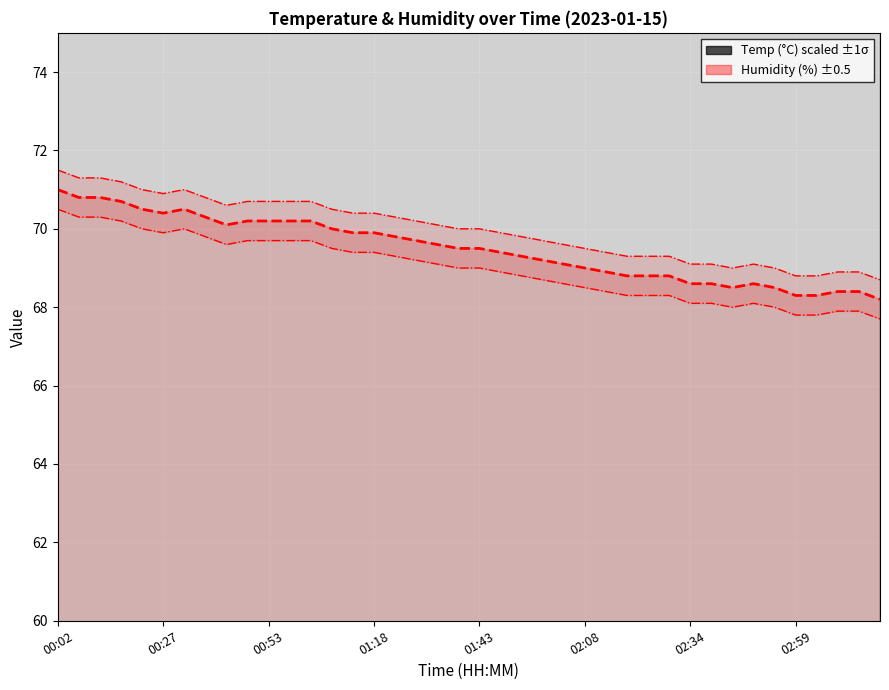

Reading left to right, what are all the values shown in this chart?

Humidity (%) line: 71.0	70.8	70.8	70.7	70.5	70.4	70.5	70.3	70.1	70.2	70.2	70.2	70.2	70.0	69.9	69.9	69.8	69.7	69.6	69.5	69.5	69.4	69.3	69.2	69.1	69.0	68.9	68.8	68.8	68.8	68.6	68.6	68.5	68.6	68.5	68.3	68.3	68.4	68.4	68.2
Temp (°C) scaled line: 220.0	220.0	220.0	220.0	200.0	200.0	200.0	200.0	200.0	180.0	180.0	180.0	180.0	180.0	180.0	180.0	160.0	160.0	160.0	160.0	160.0	160.0	160.0	160.0	160.0	160.0	160.0	140.0	140.0	140.0	140.0	140.0	140.0	140.0	120.0	120.0	120.0	120.0	120.0	120.0